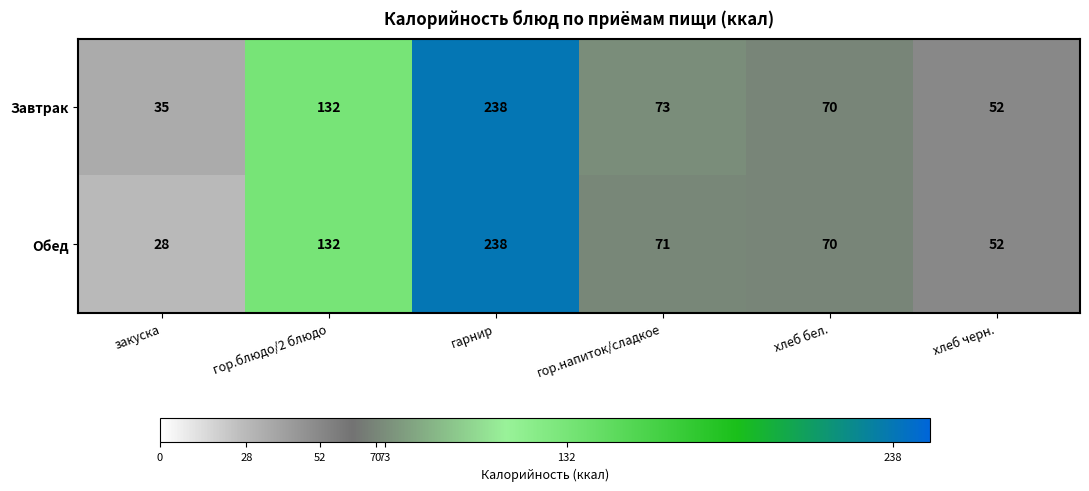

Rank the series by their average value, from highest to lowest.

Завтрак, Обед